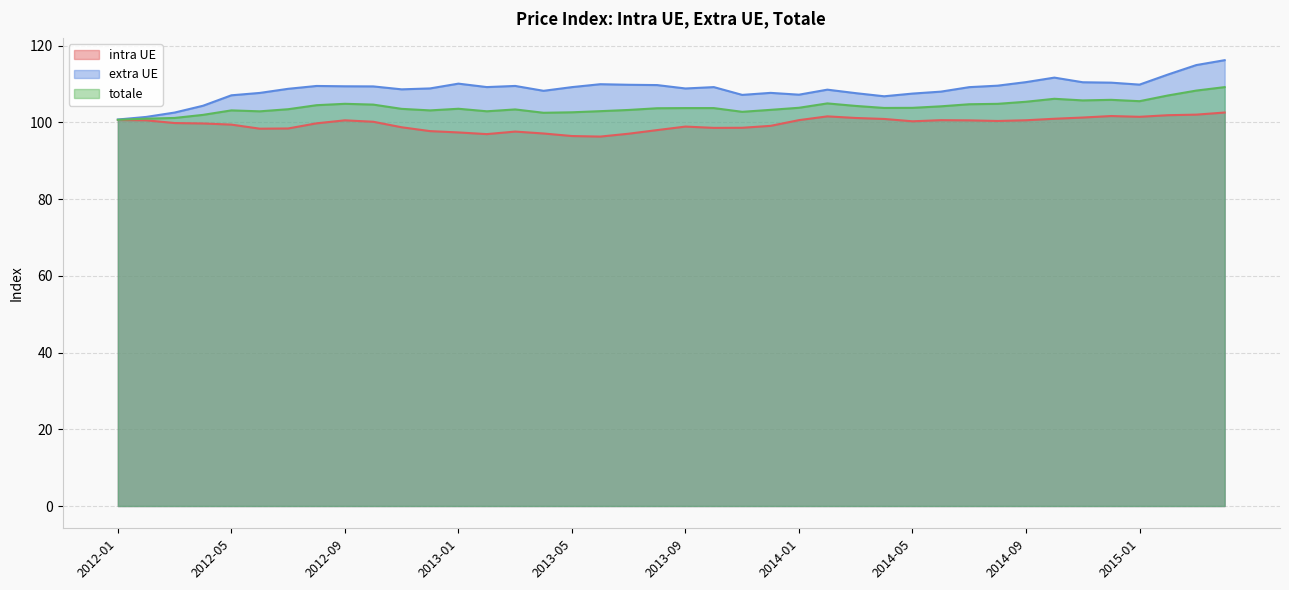

The intra UE series shows 96.3 at 2013-06. True or false?

True